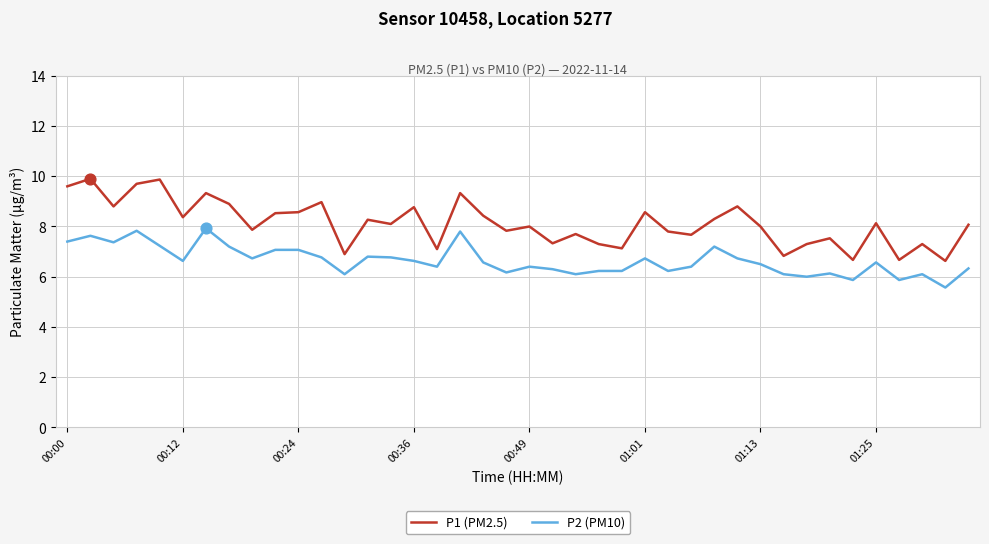

Which series has the largest range (max minus min)?

P1 (PM2.5)